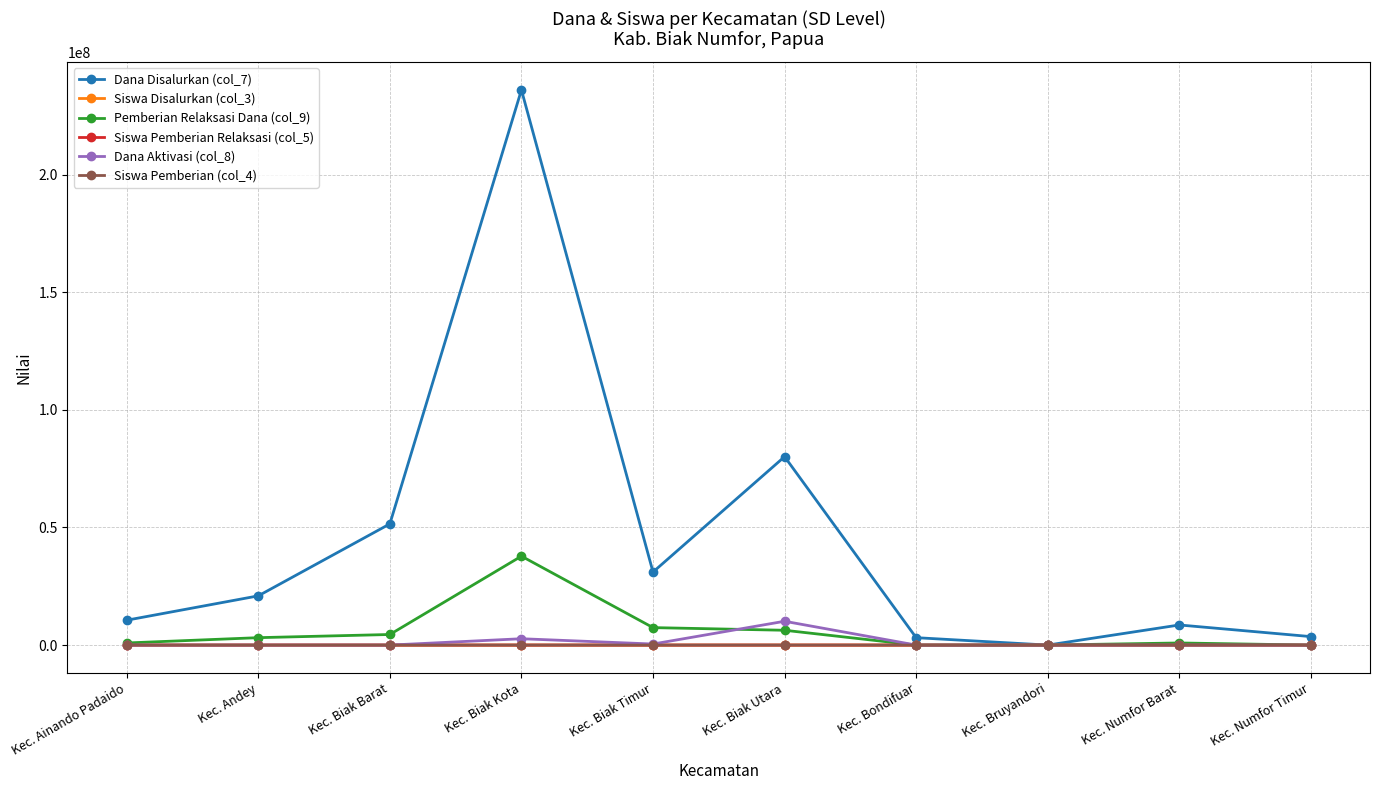

In Siswa Pemberian Relaksasi (col_5), how many points are higher than both neighbors (excluding endpoints)?

2